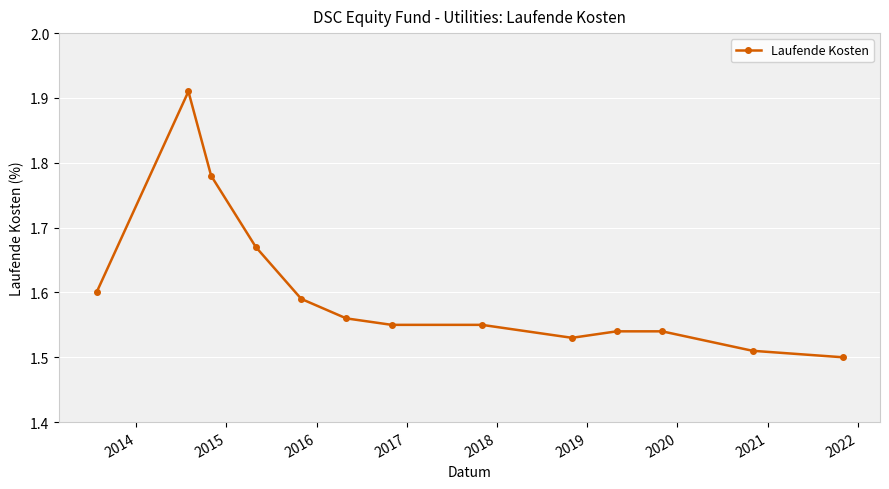

True or false: the data has more than 0 interior local peaks.

True